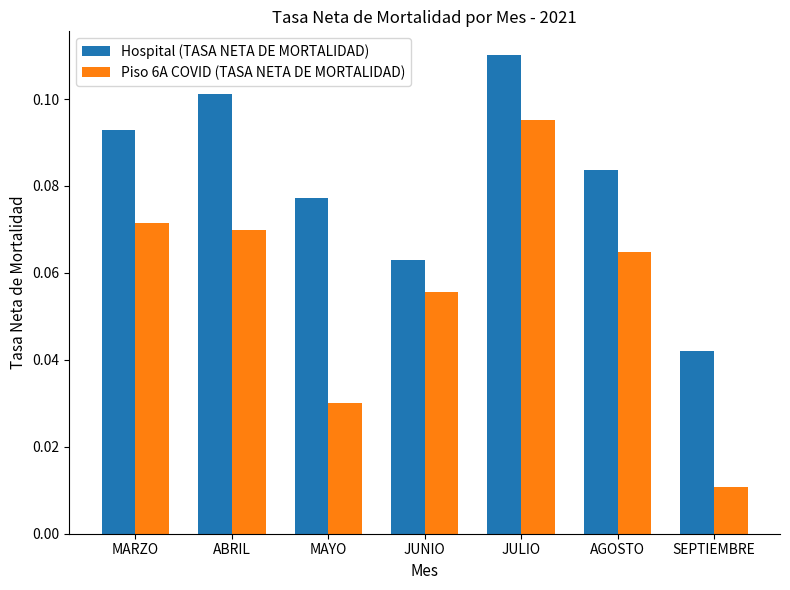

What position from the right is AGOSTO?

2